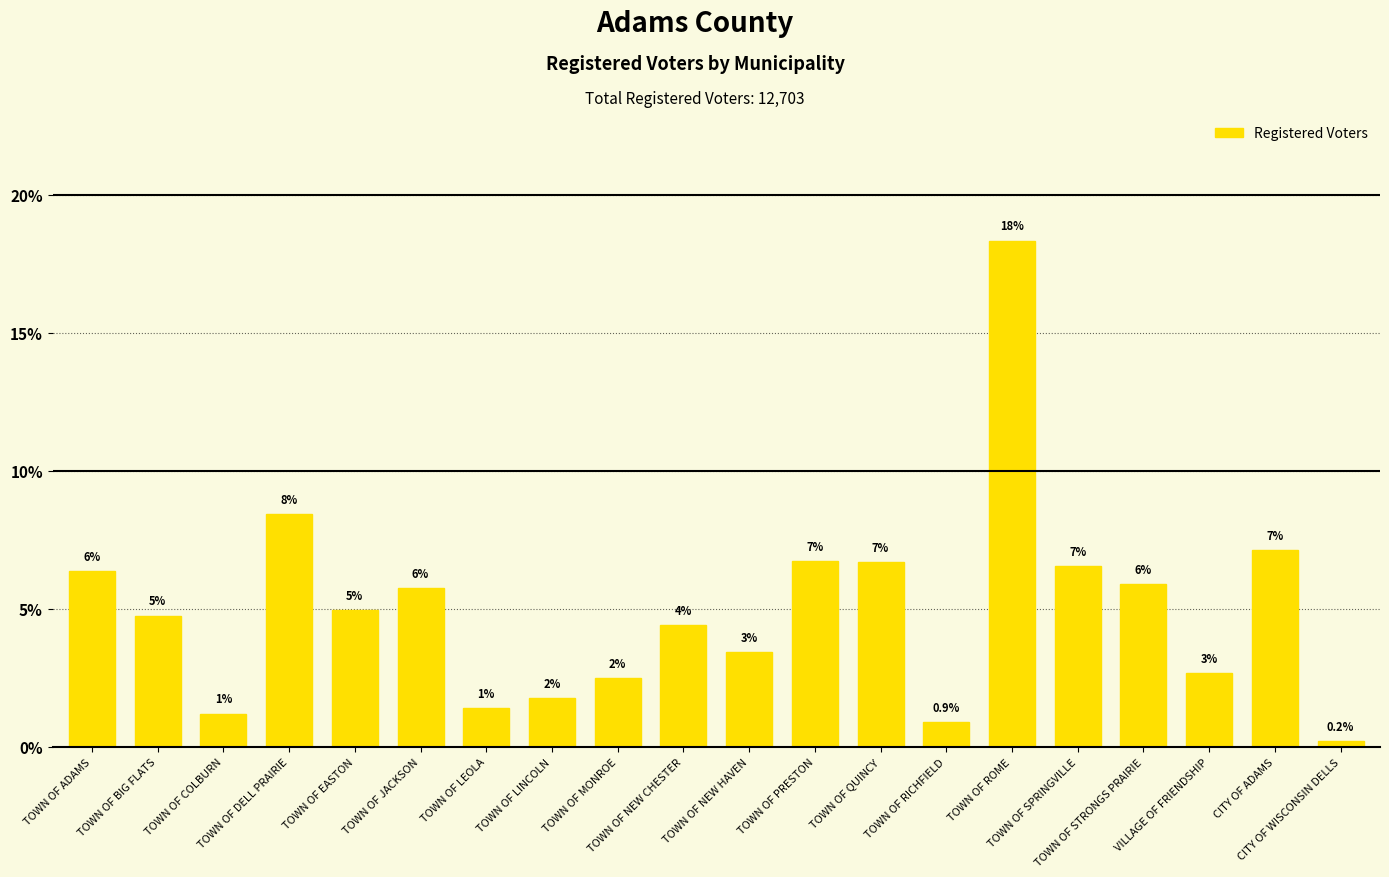

How many bars are there in total?

20